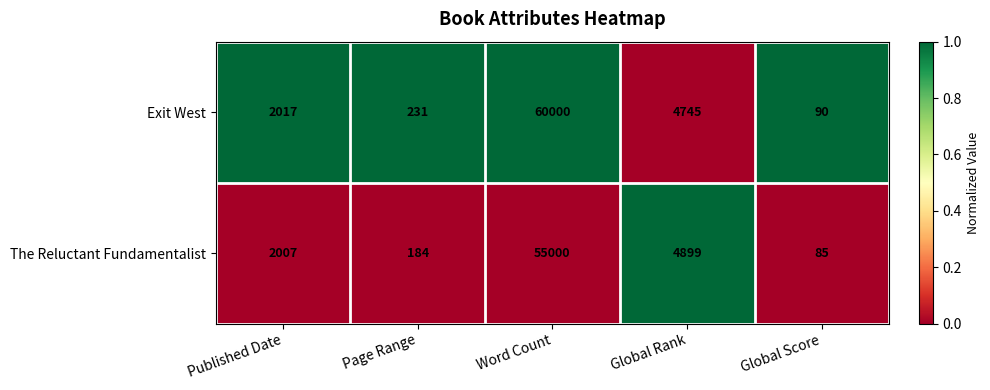

At which category is the sum across all series the highest?

Word Count